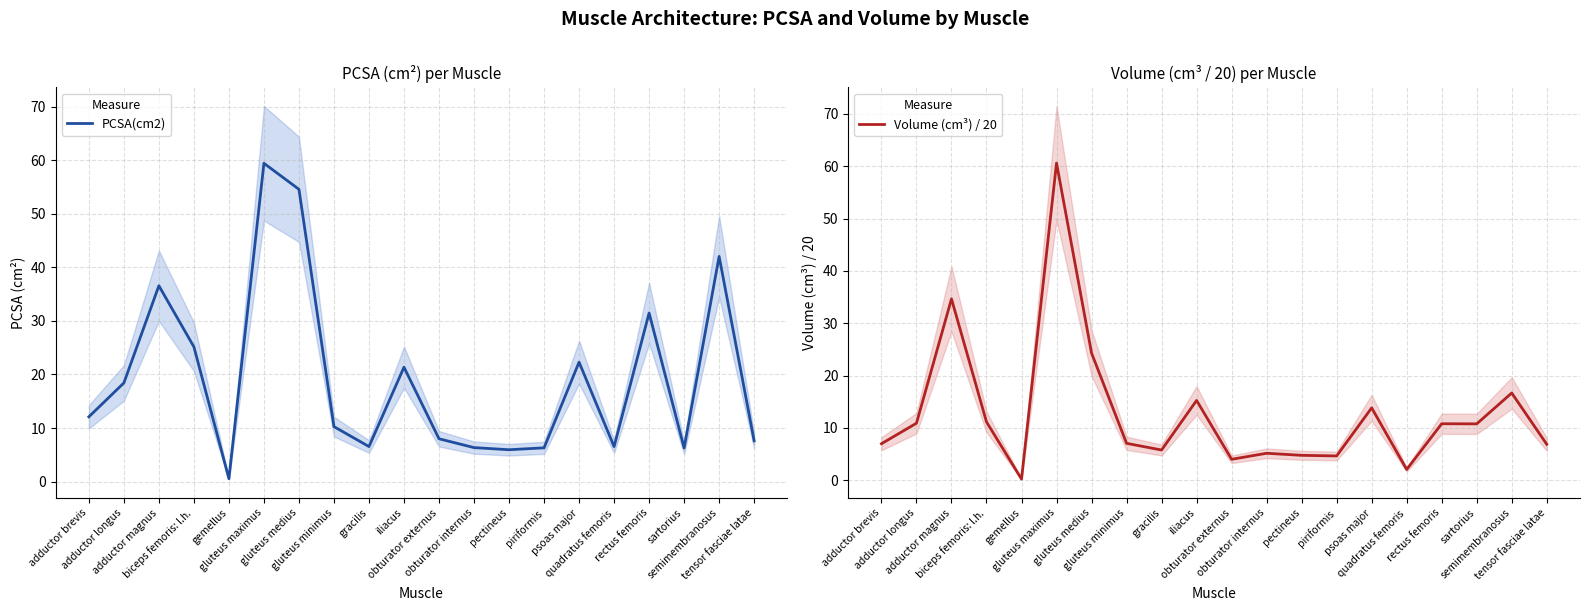

At which category does PCSA(cm2) reach its first local peak?

adductor magnus